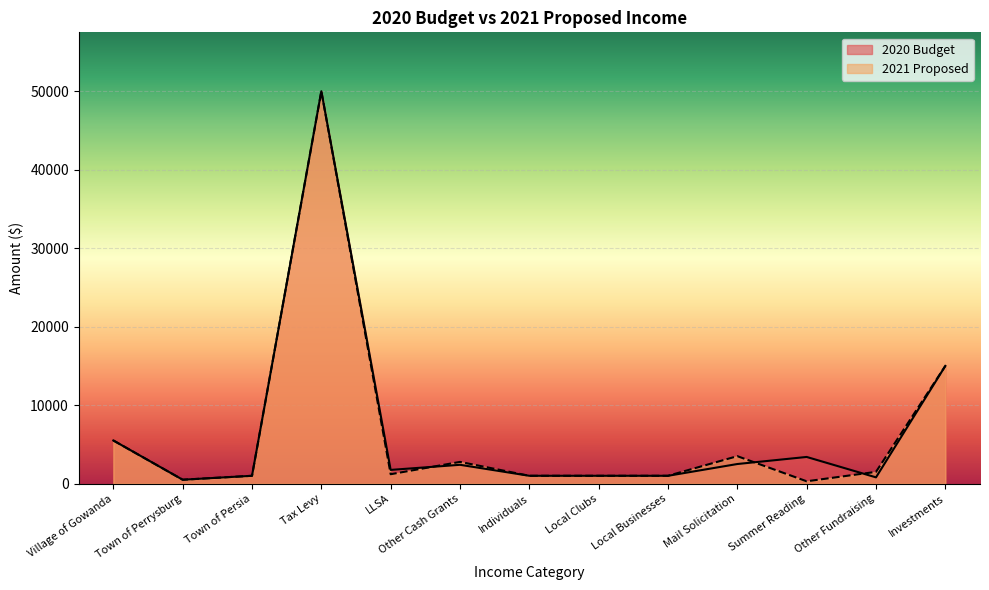

What position from the right is Summer Reading?

3